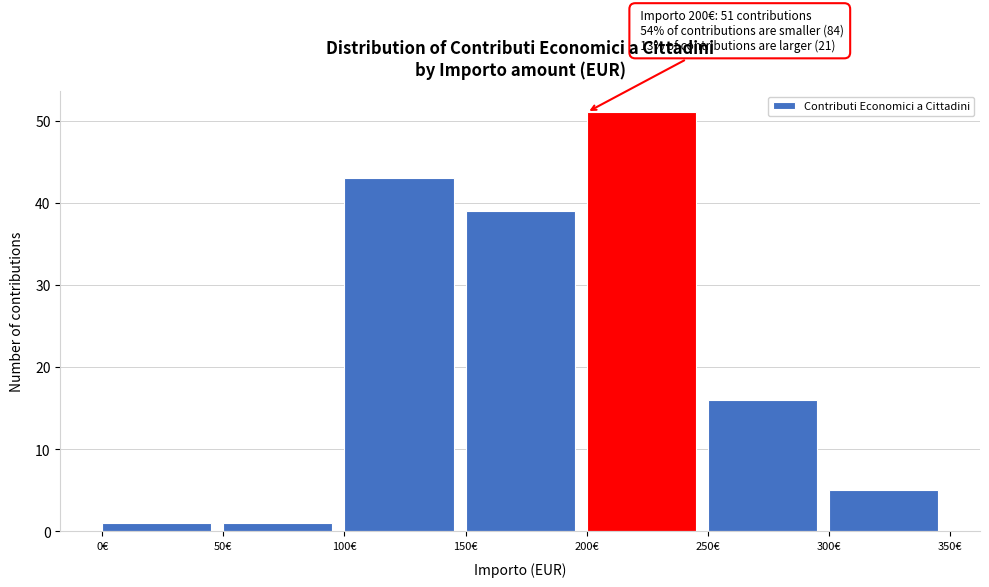

Which range on the x-axis has the tallest bar?

200 to 250